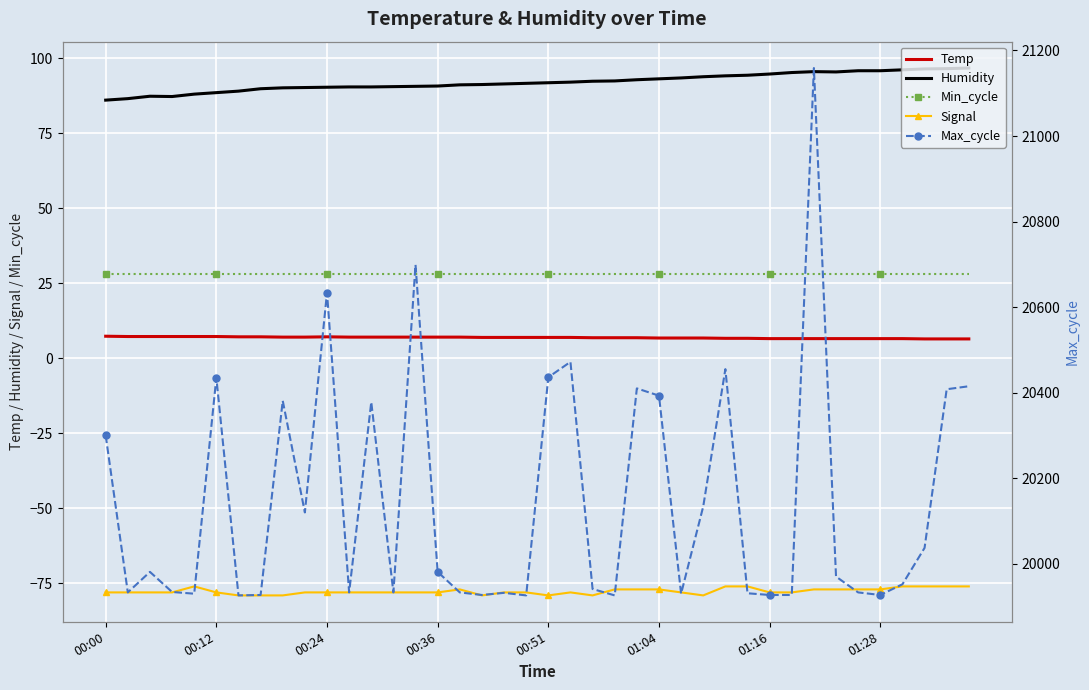

Count the number of categories in the chart.

40